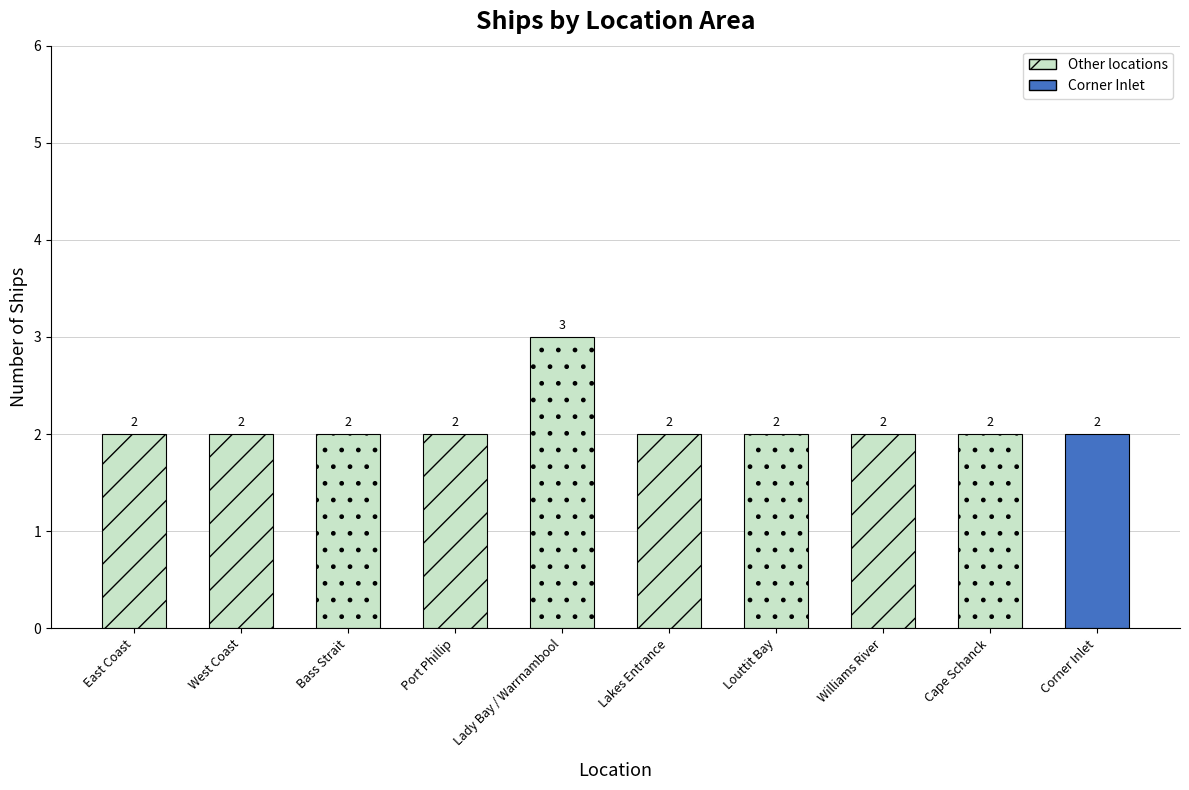

What is the sum of the values at Cape Schanck and Lady Bay / Warrnambool?

5